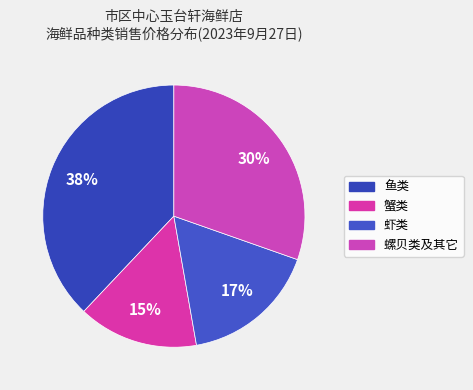

How many segments does this pie chart have?

4